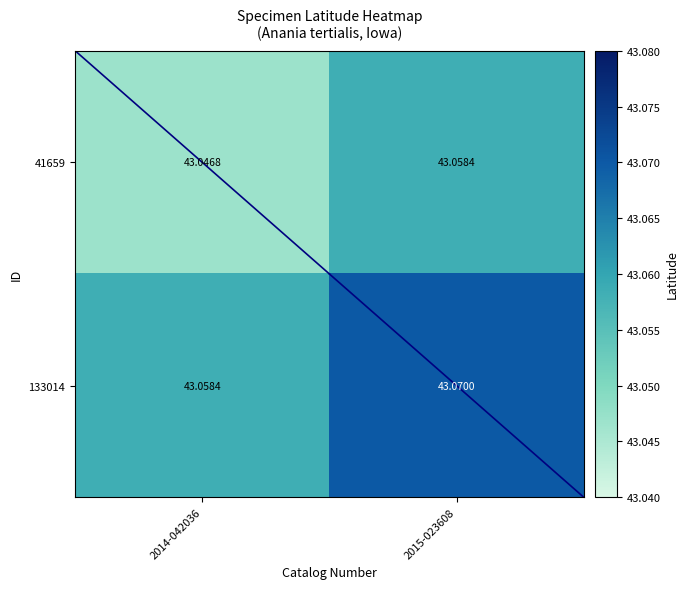

At which category does the chart reach its minimum across all series?

2014-042036